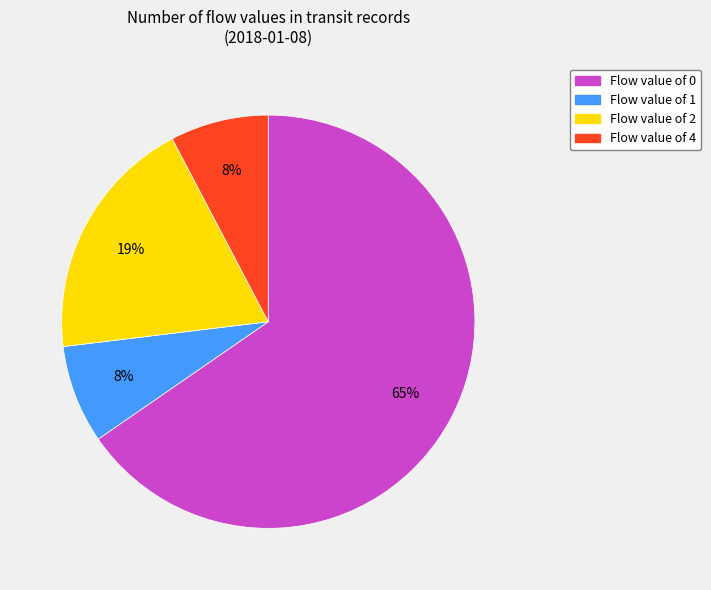

Is there any slice that represents more than half of the pie?

Yes